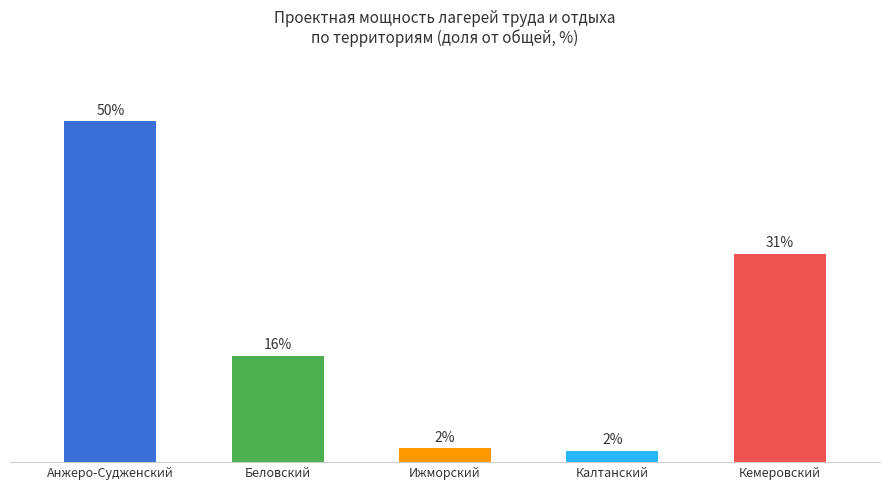

At which category does the chart reach its peak across all series?

Анжеро-Судженский